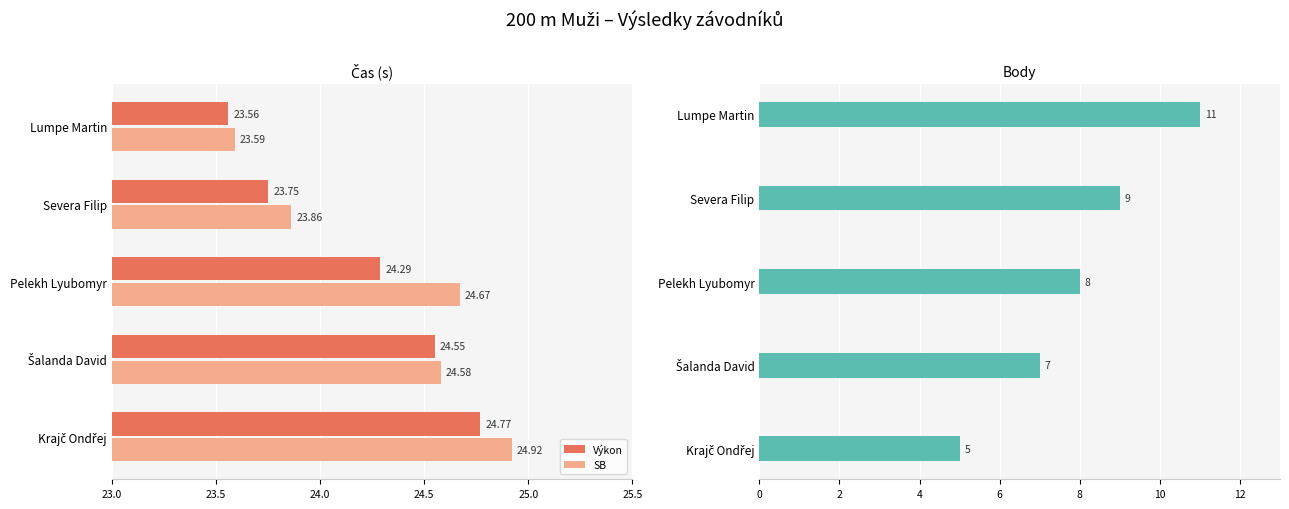

Is the value of SB at Severa Filip greater than the value of Výkon at Lumpe Martin?

Yes